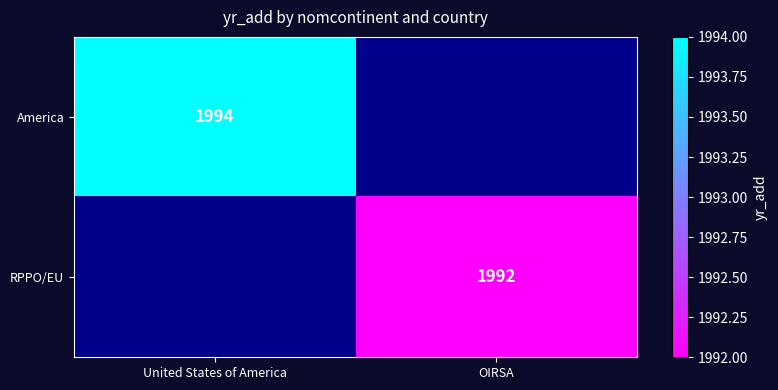

The value of RPPO/EU at OIRSA is 2944. True or false?

False